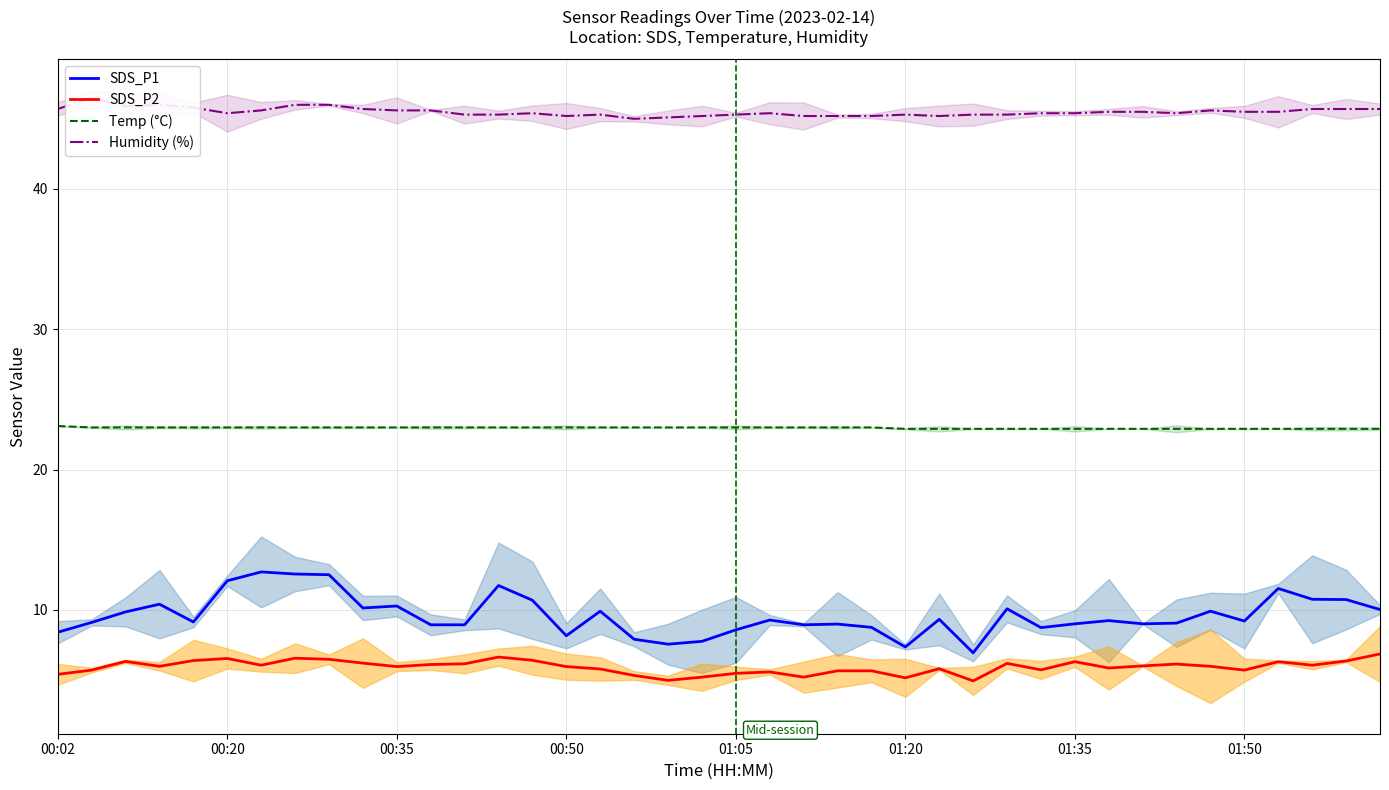

What are all the series names shown in the legend?

SDS_P1, SDS_P2, Temp (°C), Humidity (%)